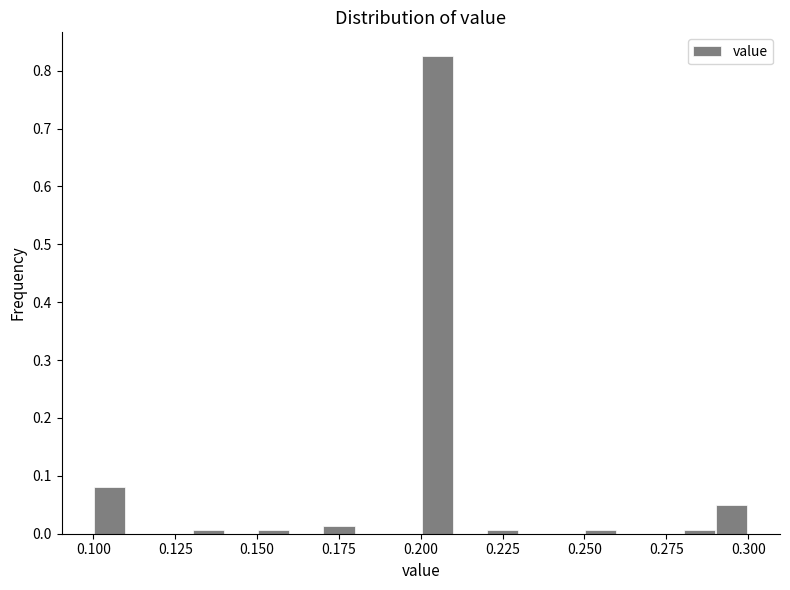

Read against the x-axis, roughly where is the centre of the tallest bar?

0.205